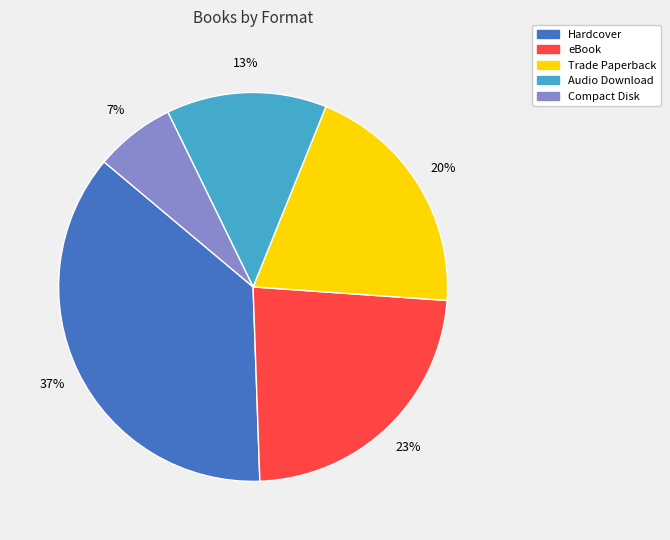

Which category has the biggest portion of the pie?

Hardcover